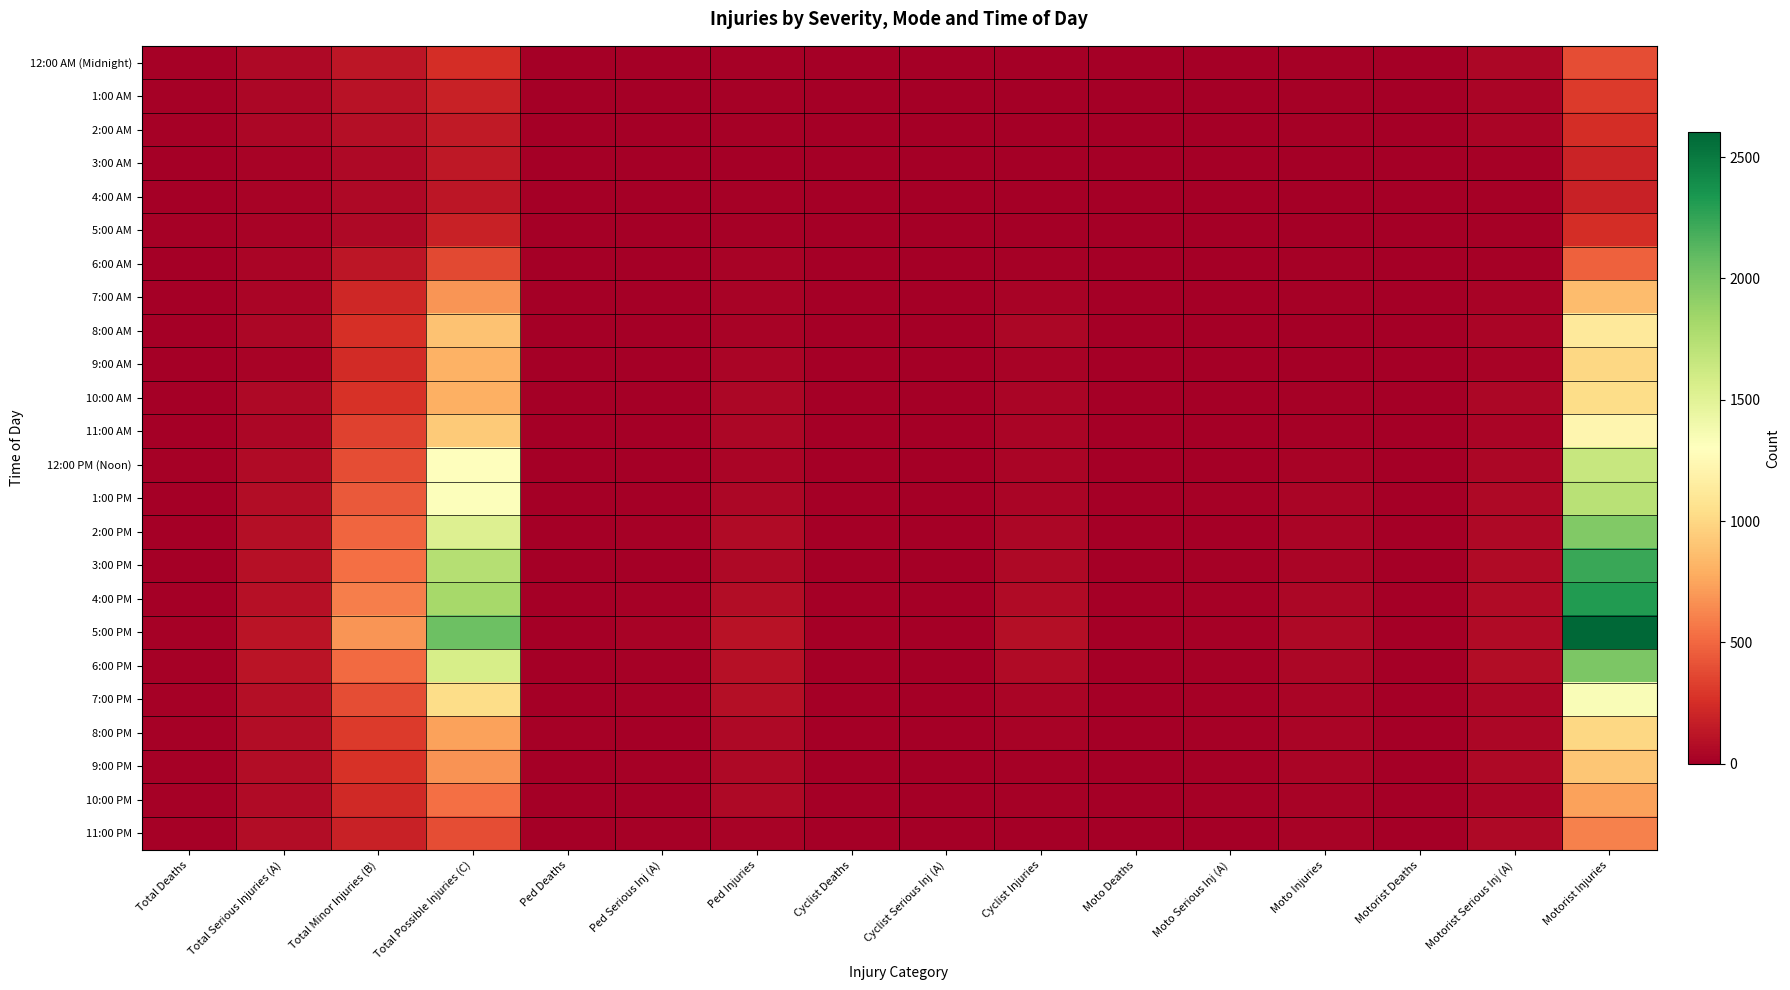

Reading right to left, list all the values displayed in this chart.

12:00 AM (Midnight): Motorist Injuries=393	Motorist Serious Inj (A)=45	Motorist Deaths=4	Moto Injuries=16	Moto Serious Inj (A)=5	Moto Deaths=1	Cyclist Injuries=2	Cyclist Serious Inj (A)=0	Cyclist Deaths=1	Ped Injuries=18	Ped Serious Inj (A)=4	Ped Deaths=8	Total Possible Injuries (C)=253	Total Minor Injuries (B)=122	Total Serious Injuries (A)=54	Total Deaths=14
1:00 AM: Motorist Injuries=313	Motorist Serious Inj (A)=39	Motorist Deaths=7	Moto Injuries=11	Moto Serious Inj (A)=6	Moto Deaths=3	Cyclist Injuries=4	Cyclist Serious Inj (A)=0	Cyclist Deaths=0	Ped Injuries=13	Ped Serious Inj (A)=3	Ped Deaths=4	Total Possible Injuries (C)=183	Total Minor Injuries (B)=110	Total Serious Injuries (A)=48	Total Deaths=14
2:00 AM: Motorist Injuries=254	Motorist Serious Inj (A)=36	Motorist Deaths=8	Moto Injuries=11	Moto Serious Inj (A)=8	Moto Deaths=1	Cyclist Injuries=2	Cyclist Serious Inj (A)=1	Cyclist Deaths=0	Ped Injuries=12	Ped Serious Inj (A)=3	Ped Deaths=6	Total Possible Injuries (C)=143	Total Minor Injuries (B)=88	Total Serious Injuries (A)=48	Total Deaths=15
3:00 AM: Motorist Injuries=203	Motorist Serious Inj (A)=18	Motorist Deaths=5	Moto Injuries=3	Moto Serious Inj (A)=2	Moto Deaths=0	Cyclist Injuries=5	Cyclist Serious Inj (A)=0	Cyclist Deaths=0	Ped Injuries=3	Ped Serious Inj (A)=1	Ped Deaths=2	Total Possible Injuries (C)=133	Total Minor Injuries (B)=60	Total Serious Injuries (A)=21	Total Deaths=7
4:00 AM: Motorist Injuries=188	Motorist Serious Inj (A)=15	Motorist Deaths=0	Moto Injuries=4	Moto Serious Inj (A)=2	Moto Deaths=0	Cyclist Injuries=0	Cyclist Serious Inj (A)=0	Cyclist Deaths=0	Ped Injuries=12	Ped Serious Inj (A)=4	Ped Deaths=5	Total Possible Injuries (C)=123	Total Minor Injuries (B)=60	Total Serious Injuries (A)=21	Total Deaths=5
5:00 AM: Motorist Injuries=244	Motorist Serious Inj (A)=15	Motorist Deaths=5	Moto Injuries=5	Moto Serious Inj (A)=2	Moto Deaths=3	Cyclist Injuries=4	Cyclist Serious Inj (A)=1	Cyclist Deaths=0	Ped Injuries=15	Ped Serious Inj (A)=5	Ped Deaths=4	Total Possible Injuries (C)=191	Total Minor Injuries (B)=54	Total Serious Injuries (A)=23	Total Deaths=12
6:00 AM: Motorist Injuries=474	Motorist Serious Inj (A)=19	Motorist Deaths=3	Moto Injuries=16	Moto Serious Inj (A)=9	Moto Deaths=2	Cyclist Injuries=18	Cyclist Serious Inj (A)=2	Cyclist Deaths=0	Ped Injuries=28	Ped Serious Inj (A)=4	Ped Deaths=4	Total Possible Injuries (C)=376	Total Minor Injuries (B)=126	Total Serious Injuries (A)=34	Total Deaths=9
7:00 AM: Motorist Injuries=863	Motorist Serious Inj (A)=26	Motorist Deaths=5	Moto Injuries=15	Moto Serious Inj (A)=8	Moto Deaths=0	Cyclist Injuries=30	Cyclist Serious Inj (A)=1	Cyclist Deaths=0	Ped Injuries=29	Ped Serious Inj (A)=4	Ped Deaths=4	Total Possible Injuries (C)=684	Total Minor Injuries (B)=214	Total Serious Injuries (A)=39	Total Deaths=9
8:00 AM: Motorist Injuries=1126	Motorist Serious Inj (A)=33	Motorist Deaths=3	Moto Injuries=10	Moto Serious Inj (A)=8	Moto Deaths=0	Cyclist Injuries=42	Cyclist Serious Inj (A)=5	Cyclist Deaths=1	Ped Injuries=29	Ped Serious Inj (A)=4	Ped Deaths=1	Total Possible Injuries (C)=894	Total Minor Injuries (B)=263	Total Serious Injuries (A)=50	Total Deaths=5
9:00 AM: Motorist Injuries=1004	Motorist Serious Inj (A)=26	Motorist Deaths=2	Moto Injuries=10	Moto Serious Inj (A)=2	Moto Deaths=2	Cyclist Injuries=25	Cyclist Serious Inj (A)=0	Cyclist Deaths=1	Ped Injuries=33	Ped Serious Inj (A)=2	Ped Deaths=2	Total Possible Injuries (C)=805	Total Minor Injuries (B)=237	Total Serious Injuries (A)=30	Total Deaths=7
10:00 AM: Motorist Injuries=1030	Motorist Serious Inj (A)=42	Motorist Deaths=1	Moto Injuries=11	Moto Serious Inj (A)=4	Moto Deaths=0	Cyclist Injuries=36	Cyclist Serious Inj (A)=4	Cyclist Deaths=0	Ped Injuries=44	Ped Serious Inj (A)=6	Ped Deaths=0	Total Possible Injuries (C)=793	Total Minor Injuries (B)=272	Total Serious Injuries (A)=56	Total Deaths=1
11:00 AM: Motorist Injuries=1221	Motorist Serious Inj (A)=33	Motorist Deaths=4	Moto Injuries=16	Moto Serious Inj (A)=6	Moto Deaths=1	Cyclist Injuries=36	Cyclist Serious Inj (A)=2	Cyclist Deaths=2	Ped Injuries=44	Ped Serious Inj (A)=5	Ped Deaths=0	Total Possible Injuries (C)=926	Total Minor Injuries (B)=345	Total Serious Injuries (A)=46	Total Deaths=7
12:00 PM (Noon): Motorist Injuries=1649	Motorist Serious Inj (A)=42	Motorist Deaths=7	Moto Injuries=22	Moto Serious Inj (A)=8	Moto Deaths=4	Cyclist Injuries=39	Cyclist Serious Inj (A)=4	Cyclist Deaths=0	Ped Injuries=37	Ped Serious Inj (A)=7	Ped Deaths=0	Total Possible Injuries (C)=1296	Total Minor Injuries (B)=390	Total Serious Injuries (A)=61	Total Deaths=11
1:00 PM: Motorist Injuries=1719	Motorist Serious Inj (A)=53	Motorist Deaths=1	Moto Injuries=31	Moto Serious Inj (A)=17	Moto Deaths=4	Cyclist Injuries=40	Cyclist Serious Inj (A)=3	Cyclist Deaths=0	Ped Injuries=47	Ped Serious Inj (A)=3	Ped Deaths=2	Total Possible Injuries (C)=1315	Total Minor Injuries (B)=446	Total Serious Injuries (A)=76	Total Deaths=7
2:00 PM: Motorist Injuries=1966	Motorist Serious Inj (A)=57	Motorist Deaths=4	Moto Injuries=34	Moto Serious Inj (A)=10	Moto Deaths=3	Cyclist Injuries=43	Cyclist Serious Inj (A)=6	Cyclist Deaths=1	Ped Injuries=62	Ped Serious Inj (A)=15	Ped Deaths=2	Total Possible Injuries (C)=1526	Total Minor Injuries (B)=491	Total Serious Injuries (A)=88	Total Deaths=10
3:00 PM: Motorist Injuries=2227	Motorist Serious Inj (A)=65	Motorist Deaths=2	Moto Injuries=36	Moto Serious Inj (A)=13	Moto Deaths=3	Cyclist Injuries=56	Cyclist Serious Inj (A)=6	Cyclist Deaths=0	Ped Injuries=56	Ped Serious Inj (A)=10	Ped Deaths=1	Total Possible Injuries (C)=1745	Total Minor Injuries (B)=536	Total Serious Injuries (A)=94	Total Deaths=6
4:00 PM: Motorist Injuries=2314	Motorist Serious Inj (A)=67	Motorist Deaths=4	Moto Injuries=47	Moto Serious Inj (A)=17	Moto Deaths=3	Cyclist Injuries=69	Cyclist Serious Inj (A)=1	Cyclist Deaths=1	Ped Injuries=74	Ped Serious Inj (A)=13	Ped Deaths=1	Total Possible Injuries (C)=1814	Total Minor Injuries (B)=592	Total Serious Injuries (A)=98	Total Deaths=9
5:00 PM: Motorist Injuries=2602	Motorist Serious Inj (A)=69	Motorist Deaths=7	Moto Injuries=51	Moto Serious Inj (A)=20	Moto Deaths=3	Cyclist Injuries=91	Cyclist Serious Inj (A)=5	Cyclist Deaths=0	Ped Injuries=106	Ped Serious Inj (A)=23	Ped Deaths=5	Total Possible Injuries (C)=2046	Total Minor Injuries (B)=687	Total Serious Injuries (A)=117	Total Deaths=15
6:00 PM: Motorist Injuries=1991	Motorist Serious Inj (A)=81	Motorist Deaths=2	Moto Injuries=47	Moto Serious Inj (A)=12	Moto Deaths=1	Cyclist Injuries=63	Cyclist Serious Inj (A)=4	Cyclist Deaths=0	Ped Injuries=100	Ped Serious Inj (A)=15	Ped Deaths=9	Total Possible Injuries (C)=1574	Total Minor Injuries (B)=516	Total Serious Injuries (A)=112	Total Deaths=12
7:00 PM: Motorist Injuries=1339	Motorist Serious Inj (A)=48	Motorist Deaths=3	Moto Injuries=39	Moto Serious Inj (A)=18	Moto Deaths=2	Cyclist Injuries=39	Cyclist Serious Inj (A)=4	Cyclist Deaths=0	Ped Injuries=87	Ped Serious Inj (A)=15	Ped Deaths=7	Total Possible Injuries (C)=1030	Total Minor Injuries (B)=390	Total Serious Injuries (A)=85	Total Deaths=12
8:00 PM: Motorist Injuries=1002	Motorist Serious Inj (A)=47	Motorist Deaths=6	Moto Injuries=37	Moto Serious Inj (A)=17	Moto Deaths=2	Cyclist Injuries=24	Cyclist Serious Inj (A)=1	Cyclist Deaths=1	Ped Injuries=55	Ped Serious Inj (A)=10	Ped Deaths=11	Total Possible Injuries (C)=734	Total Minor Injuries (B)=309	Total Serious Injuries (A)=75	Total Deaths=20
9:00 PM: Motorist Injuries=910	Motorist Serious Inj (A)=51	Motorist Deaths=2	Moto Injuries=31	Moto Serious Inj (A)=12	Moto Deaths=3	Cyclist Injuries=15	Cyclist Serious Inj (A)=1	Cyclist Deaths=1	Ped Injuries=59	Ped Serious Inj (A)=14	Ped Deaths=10	Total Possible Injuries (C)=672	Total Minor Injuries (B)=265	Total Serious Injuries (A)=78	Total Deaths=16
10:00 PM: Motorist Injuries=739	Motorist Serious Inj (A)=39	Motorist Deaths=8	Moto Injuries=25	Moto Serious Inj (A)=12	Moto Deaths=2	Cyclist Injuries=12	Cyclist Serious Inj (A)=1	Cyclist Deaths=1	Ped Injuries=52	Ped Serious Inj (A)=10	Ped Deaths=7	Total Possible Injuries (C)=534	Total Minor Injuries (B)=232	Total Serious Injuries (A)=62	Total Deaths=18
11:00 PM: Motorist Injuries=602	Motorist Serious Inj (A)=54	Motorist Deaths=9	Moto Injuries=24	Moto Serious Inj (A)=9	Moto Deaths=3	Cyclist Injuries=8	Cyclist Serious Inj (A)=2	Cyclist Deaths=1	Ped Injuries=27	Ped Serious Inj (A)=12	Ped Deaths=7	Total Possible Injuries (C)=395	Total Minor Injuries (B)=189	Total Serious Injuries (A)=77	Total Deaths=20